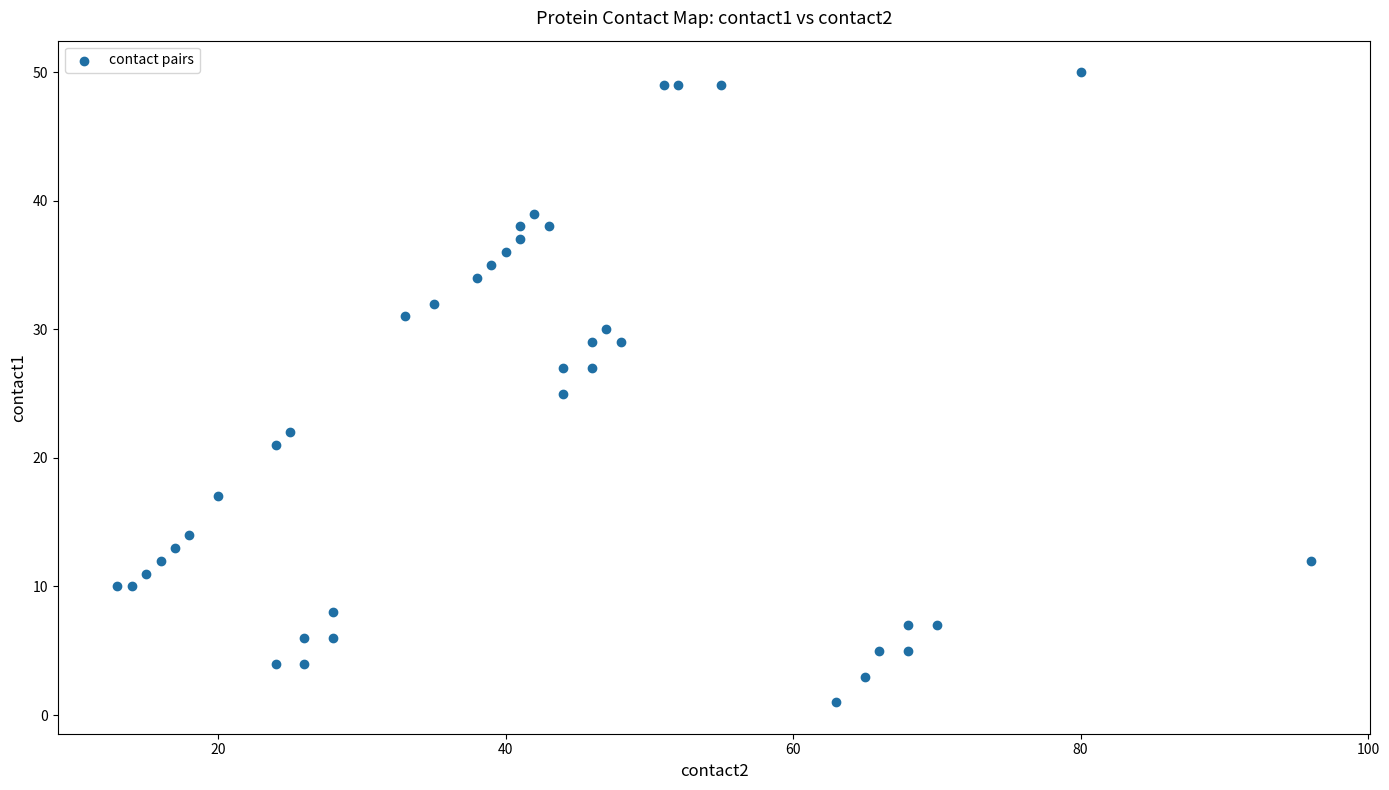

What is the range of X values (max minus min)?

83